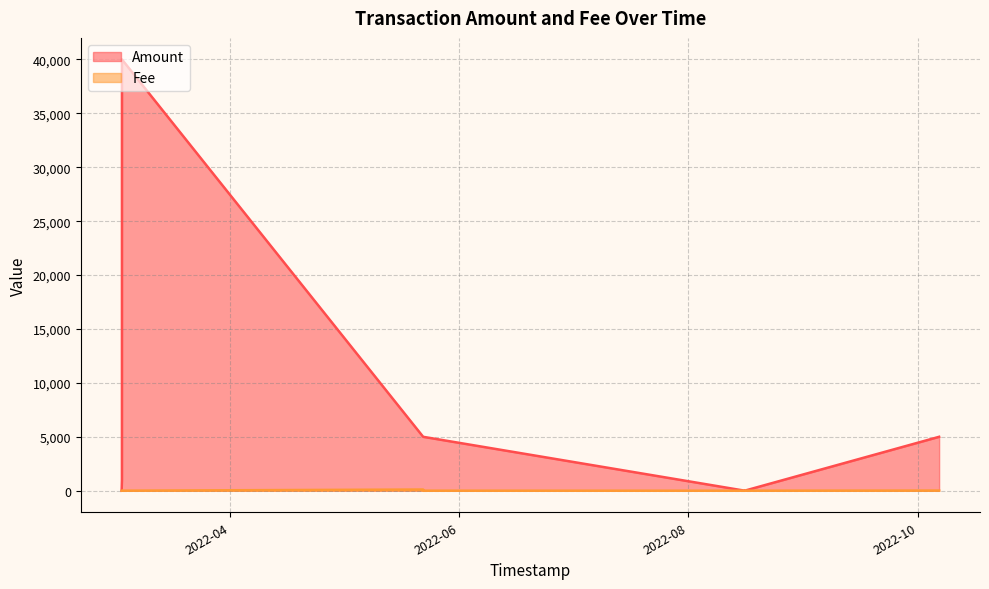

What is the difference between the maximum and second lowest values in the Fee series?

110.2